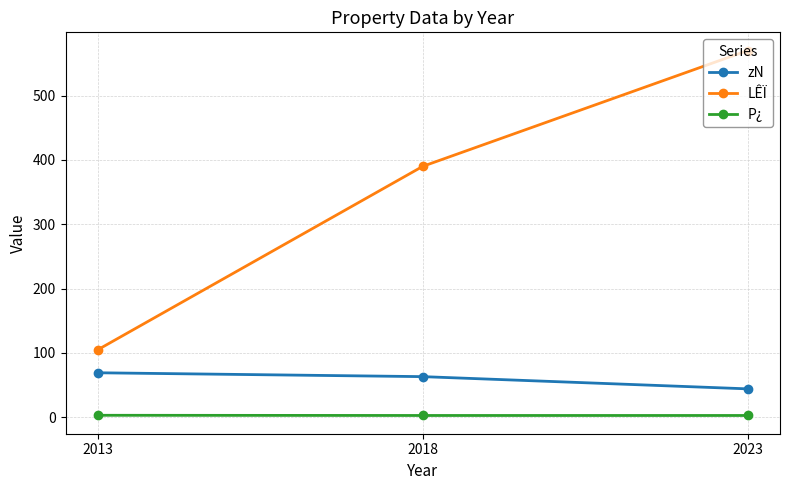

True or false: LÊÏ has a value of 570.0 at 2023.

True